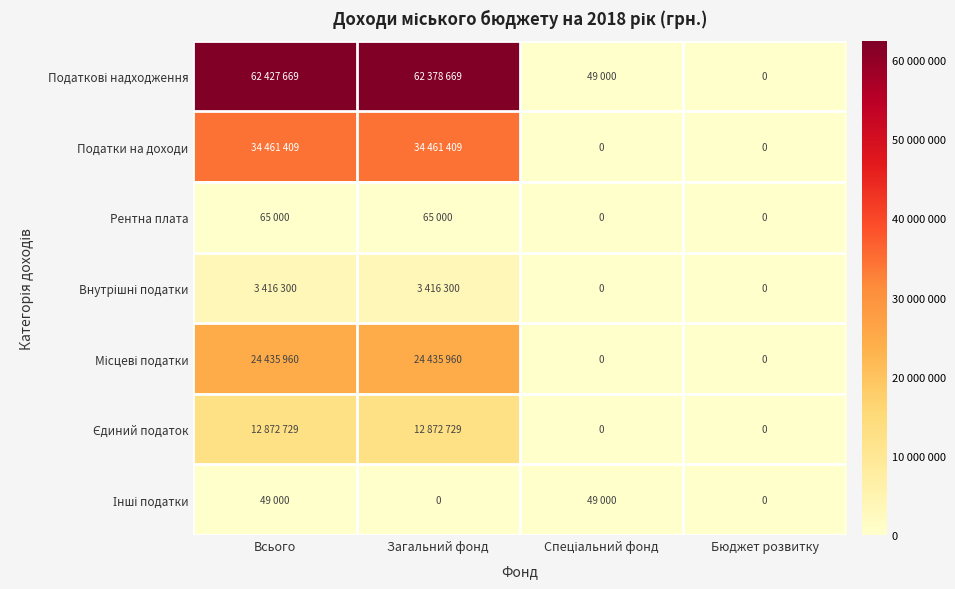

Between Бюджет розвитку and Спеціальний фонд, which is larger?

Спеціальний фонд